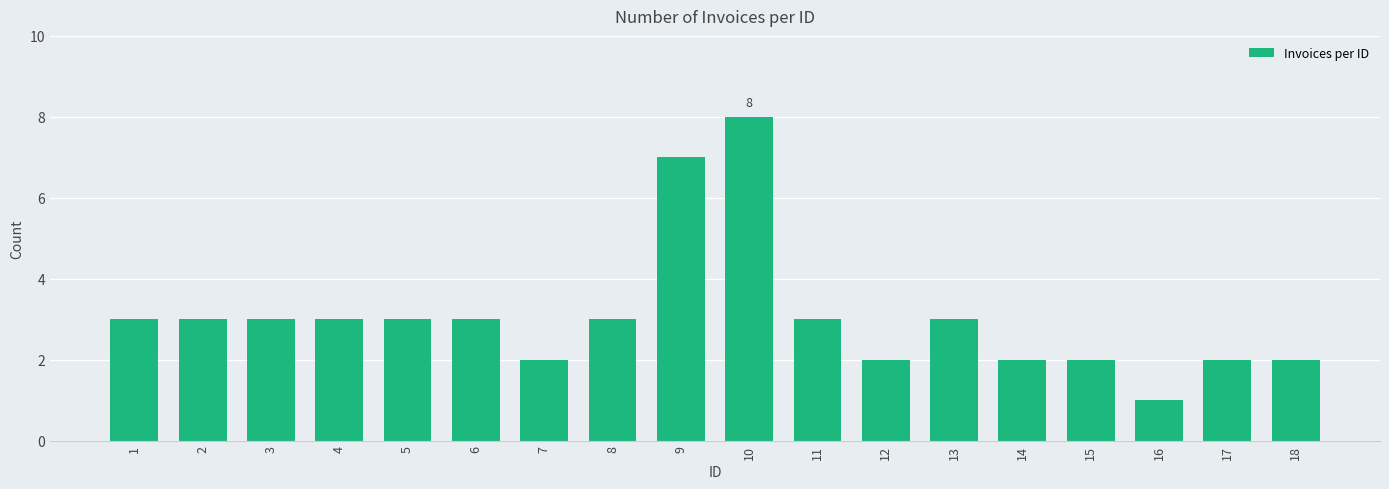

The value at 8 is 1. True or false?

False